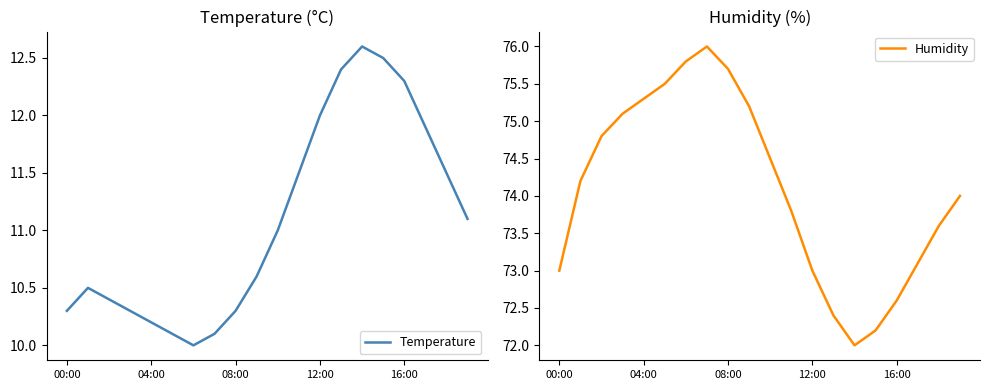

True or false: Humidity has a value of 125.7 at 08:00.

False